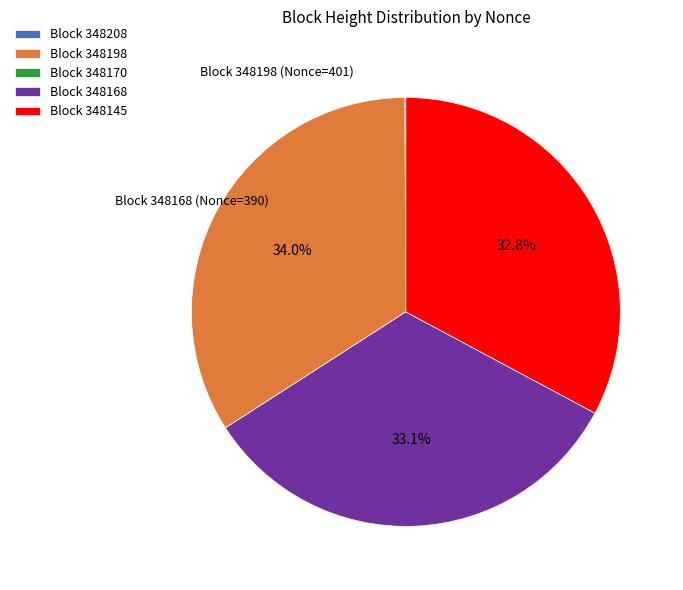

What is the total percentage of Block 348145 and Block 348198?

66.8%